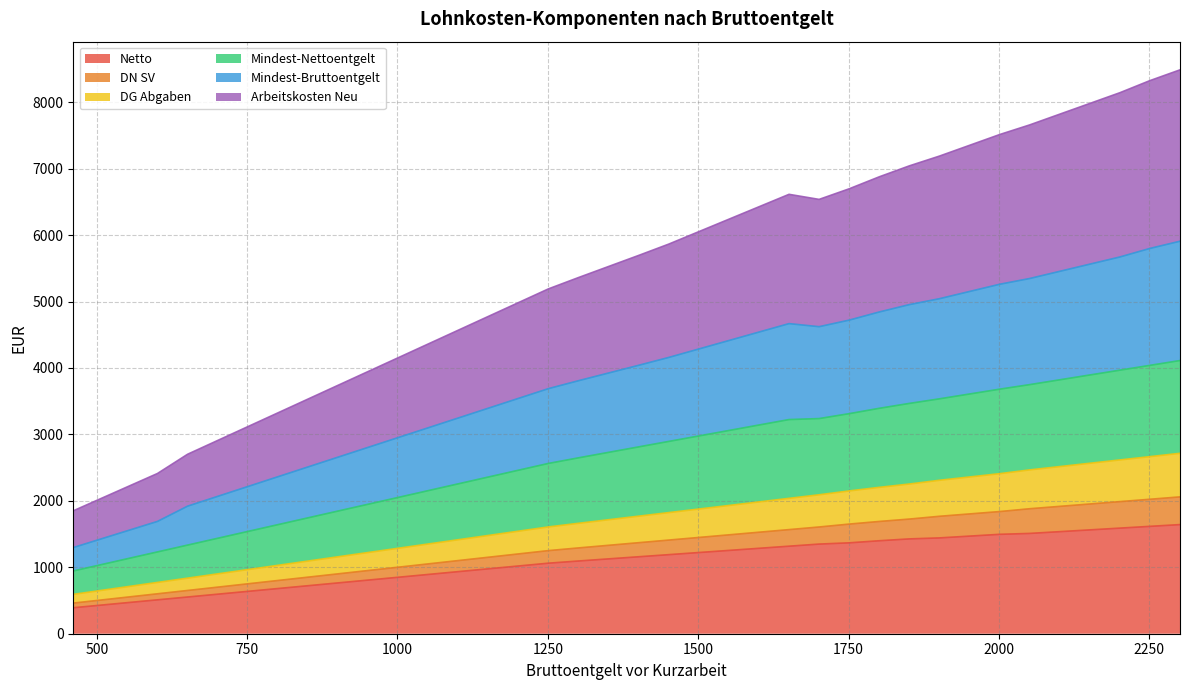

What is the minimum value for Netto?

391.3